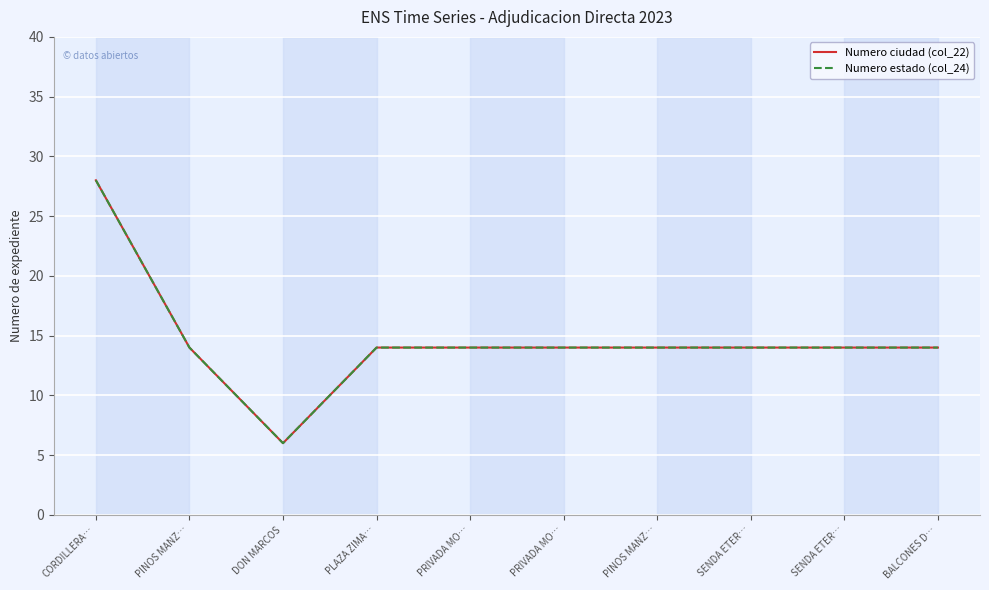

Does the chart have visible grid lines?

Yes